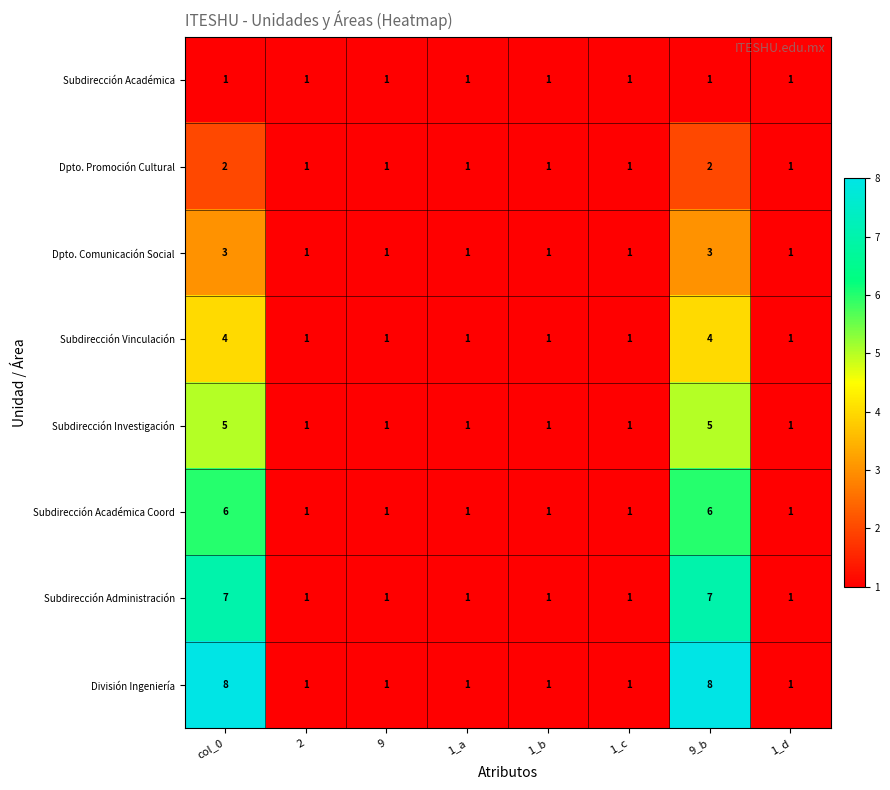

Which series has the largest total across all categories?

División Ingeniería